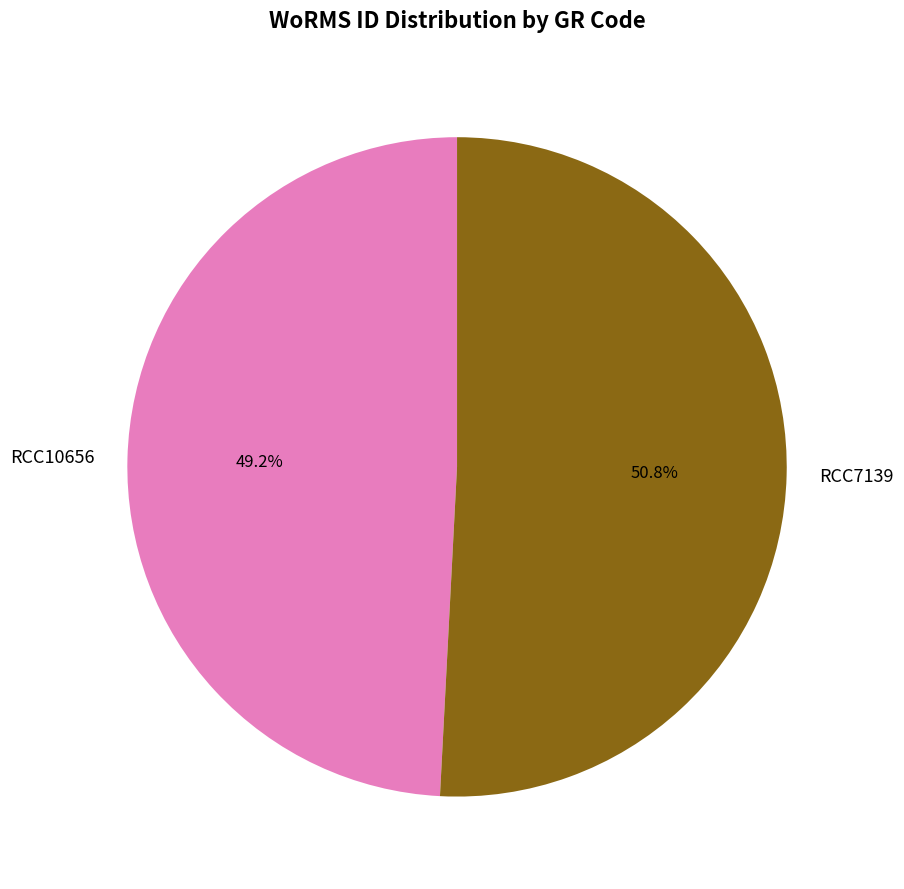

The RCC10656 slice represents 42% of the pie. True or false?

False